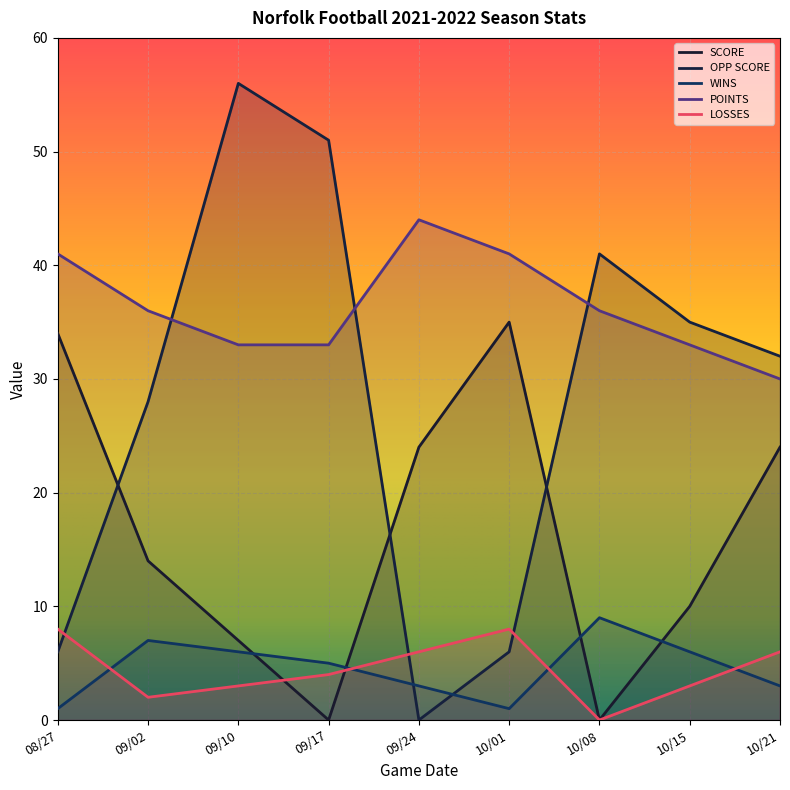

What are all the series names shown in the legend?

SCORE, OPP SCORE, WINS, POINTS, LOSSES